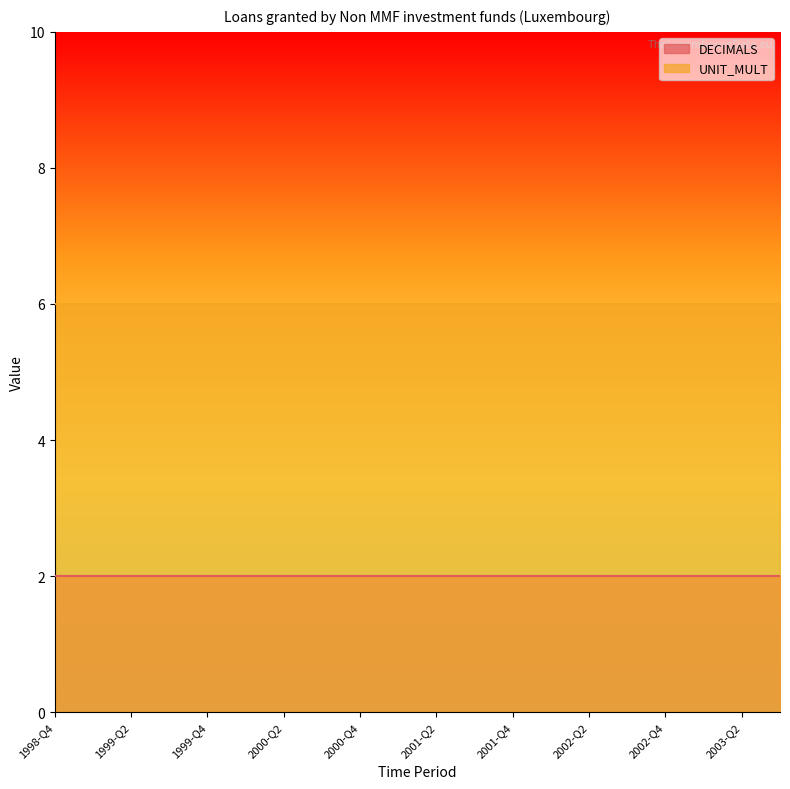

True or false: UNIT_MULT has a value of 2 at 1998-Q4.

False